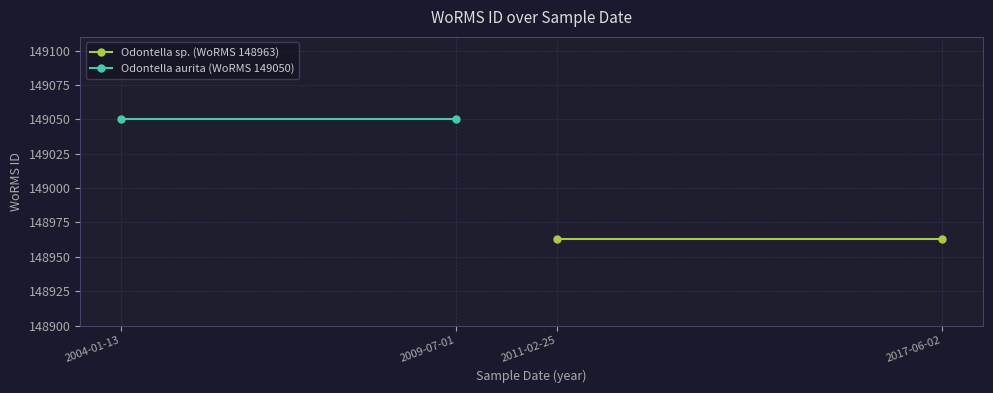

Is the value of Odontella aurita (WoRMS 149050) at 2009-07-01 greater than the value of Odontella sp. (WoRMS 148963) at 2004-01-13?

Yes